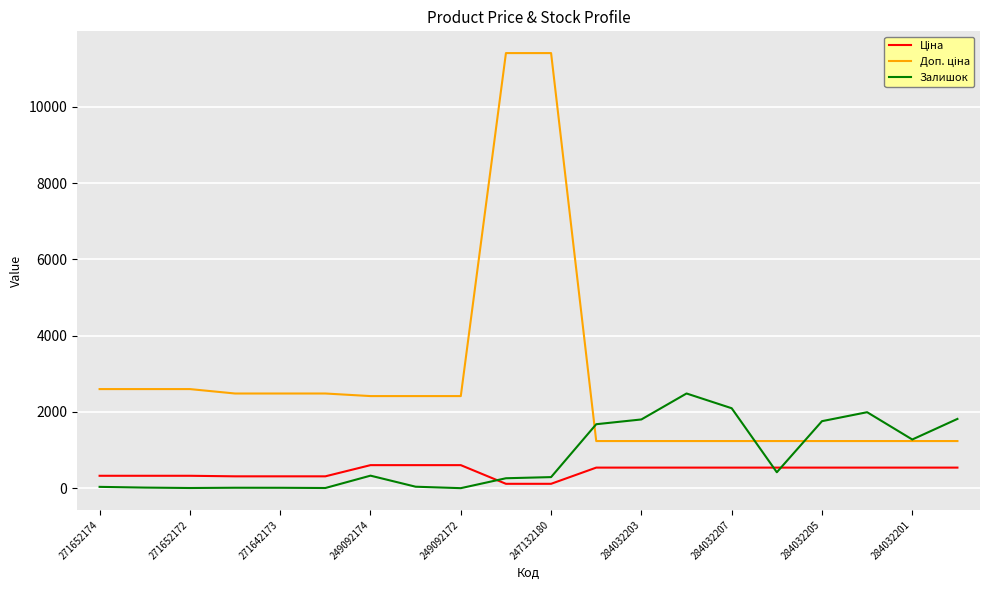

What is the maximum value for Залишок?

2483.0